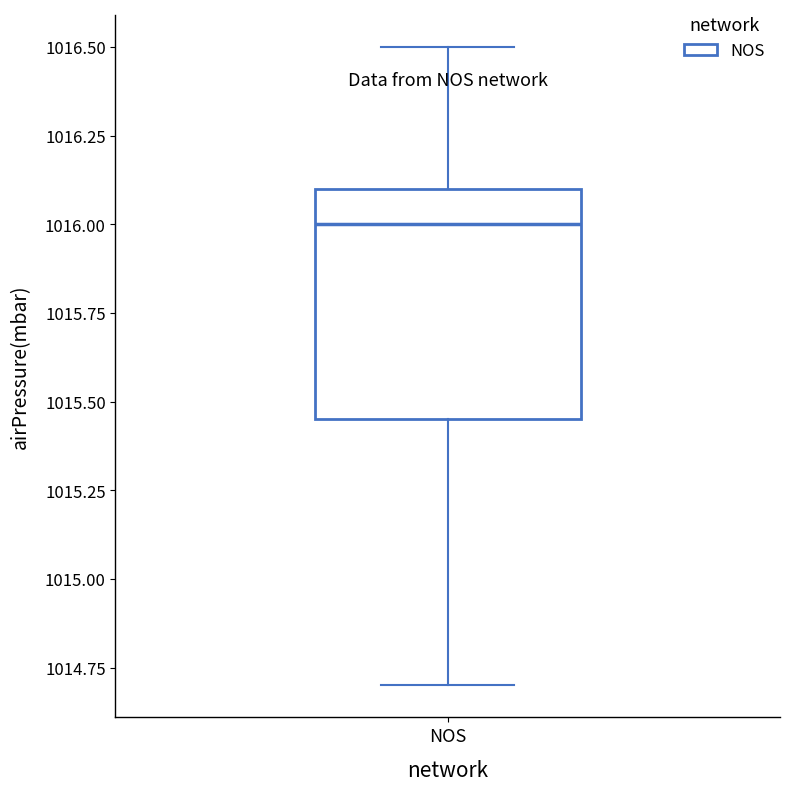

Where does the median line of the box for NOS sit on the y-axis? The values are not printed on the chart, so give them approximately, as read against the axis.

1016.00